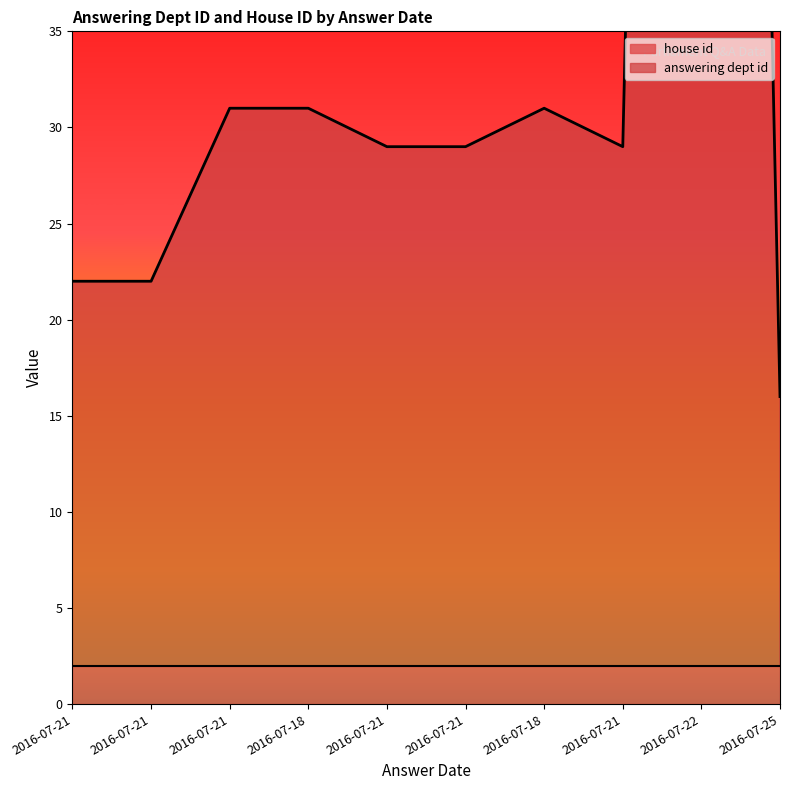

Approximately how many times larger is the value at 2016-07-21 compared to 2016-07-21?

0.7